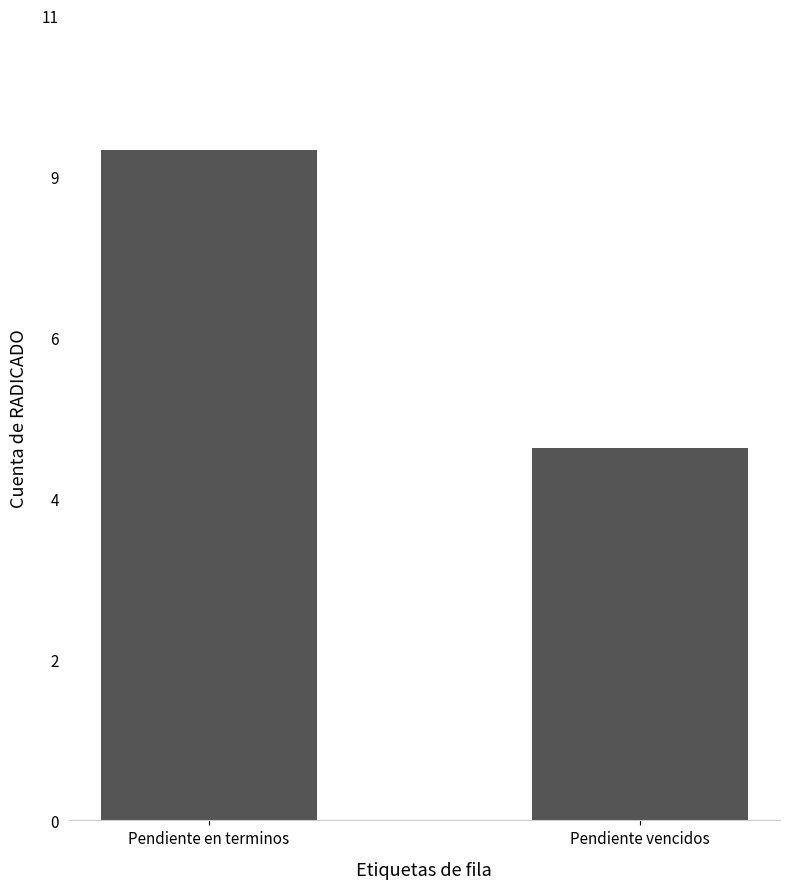

Are the bars horizontal?

No